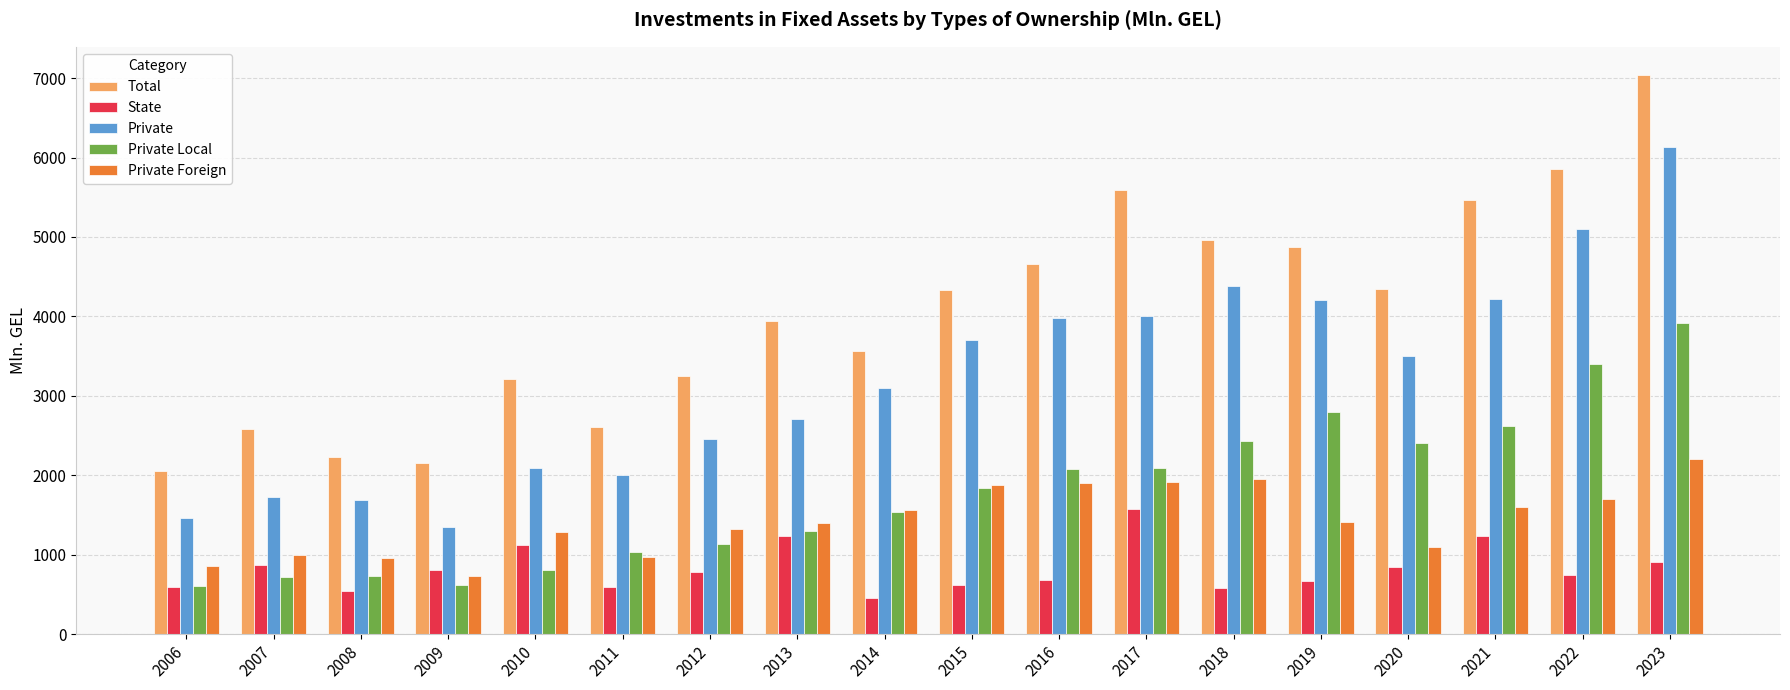

Read the Private Local value at 2021.

2620.6